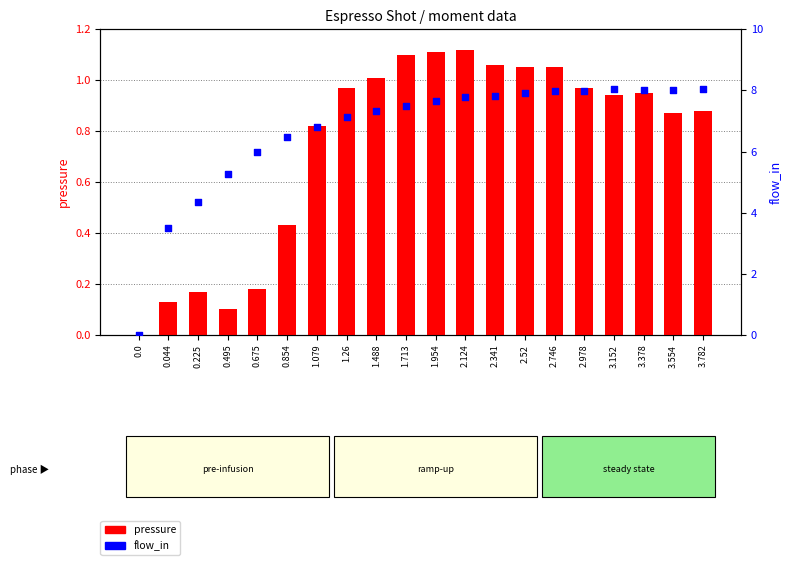

Which series reaches the maximum Y coordinate?

flow_in